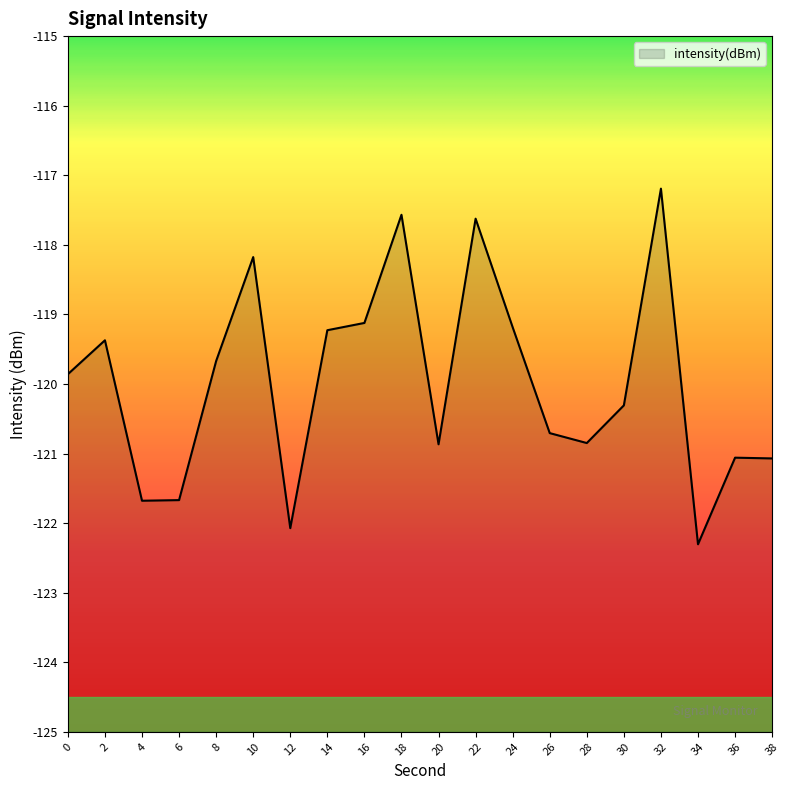

Reading left to right, extract all data points from this chart.

0=-119.9	2=-119.4	4=-121.7	6=-121.7	8=-119.7	10=-118.2	12=-122.1	14=-119.2	16=-119.1	18=-117.6	20=-120.9	22=-117.6	24=-119.2	26=-120.7	28=-120.8	30=-120.3	32=-117.2	34=-122.3	36=-121.1	38=-121.1